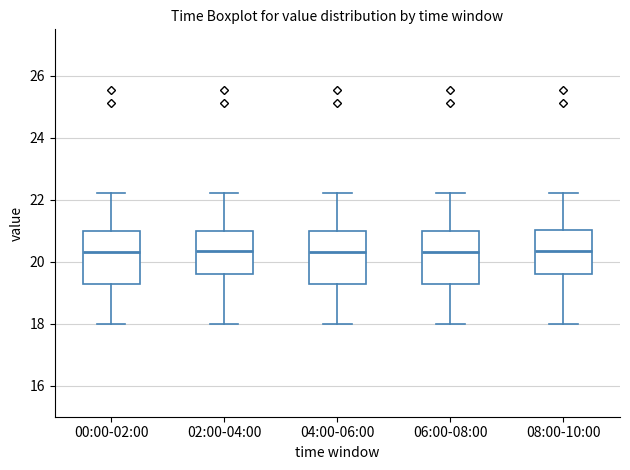

Reading left to right, read every box against the y-axis: the position of its median line, the range the box covers, and the ends of its whiskers. The values are not printed on the chart, so give them approximately, as read against the axis.

00:00-02:00: median 20.4, box 19.2 to 21.0, whiskers 18.0 to 22.2
02:00-04:00: median 20.4, box 19.6 to 21.0, whiskers 18.0 to 22.2
04:00-06:00: median 20.4, box 19.2 to 21.0, whiskers 18.0 to 22.2
06:00-08:00: median 20.4, box 19.2 to 21.0, whiskers 18.0 to 22.2
08:00-10:00: median 20.4, box 19.6 to 21.0, whiskers 18.0 to 22.2